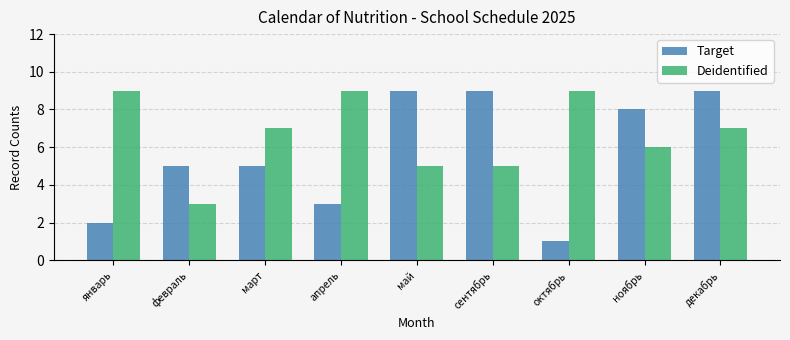

What is the total value across all series at октябрь?

10